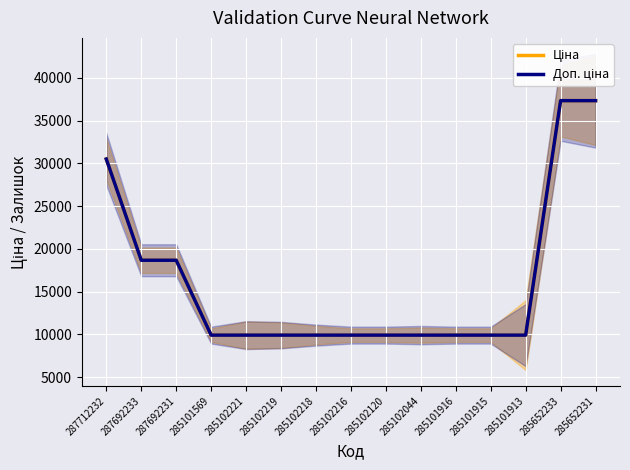

True or false: Доп. ціна and Ціна cross at least once.

False